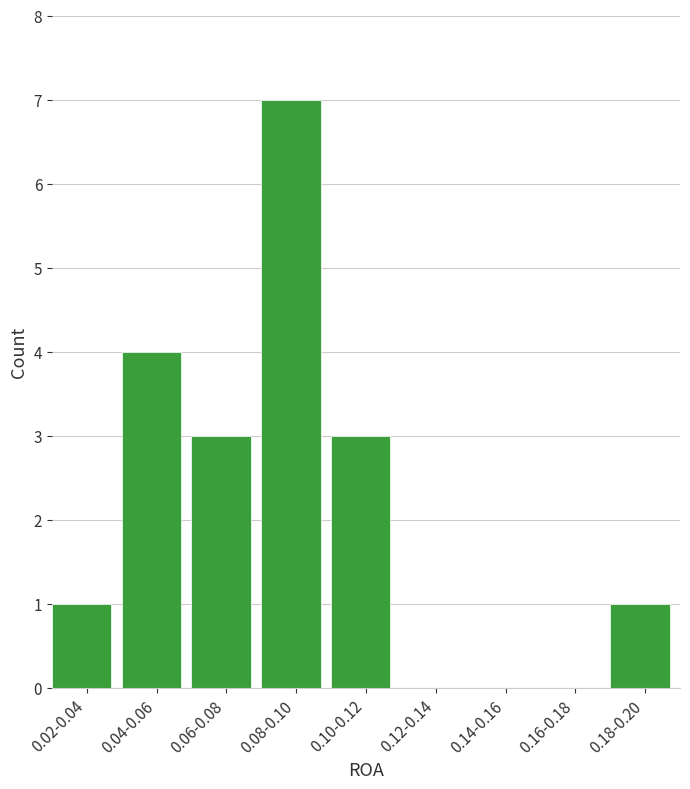

Reading right to left, extract all data points from this chart.

0.18-0.20=1	0.16-0.18=0	0.14-0.16=0	0.12-0.14=0	0.10-0.12=3	0.08-0.10=7	0.06-0.08=3	0.04-0.06=4	0.02-0.04=1